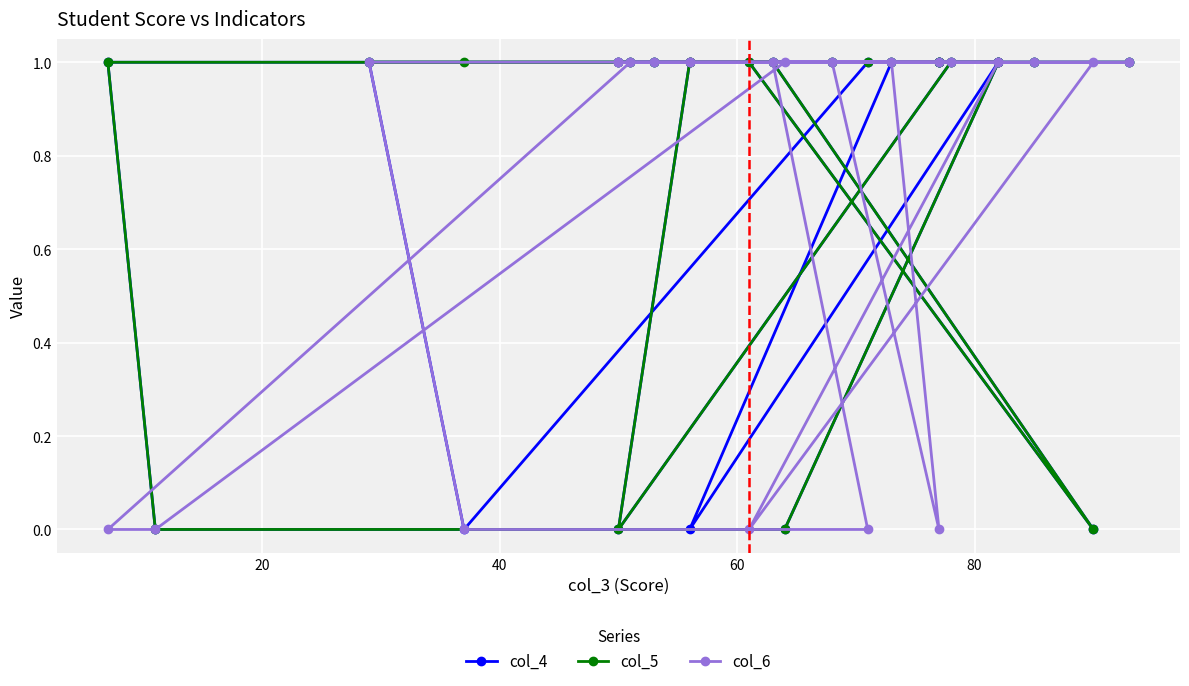

How many distinct data groups are displayed?

3